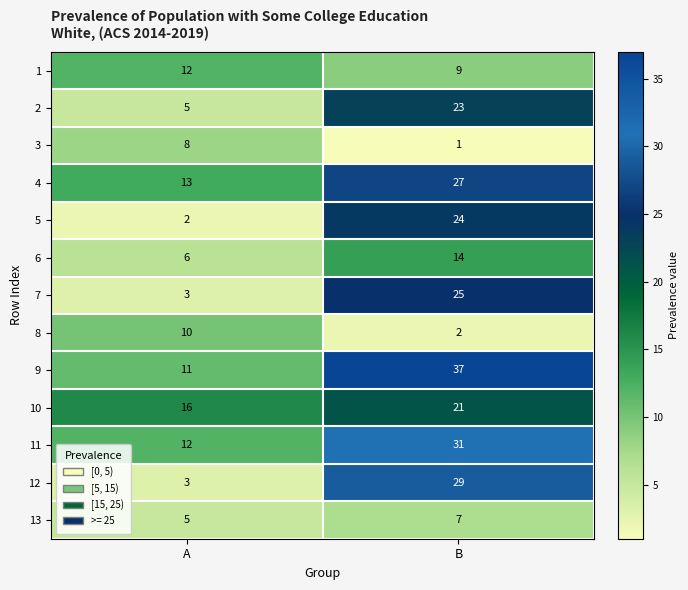

Reading left to right, transcribe all the data shown in this chart.

1: A=12	B=9
2: A=5	B=23
3: A=8	B=1
4: A=13	B=27
5: A=2	B=24
6: A=6	B=14
7: A=3	B=25
8: A=10	B=2
9: A=11	B=37
10: A=16	B=21
11: A=12	B=31
12: A=3	B=29
13: A=5	B=7